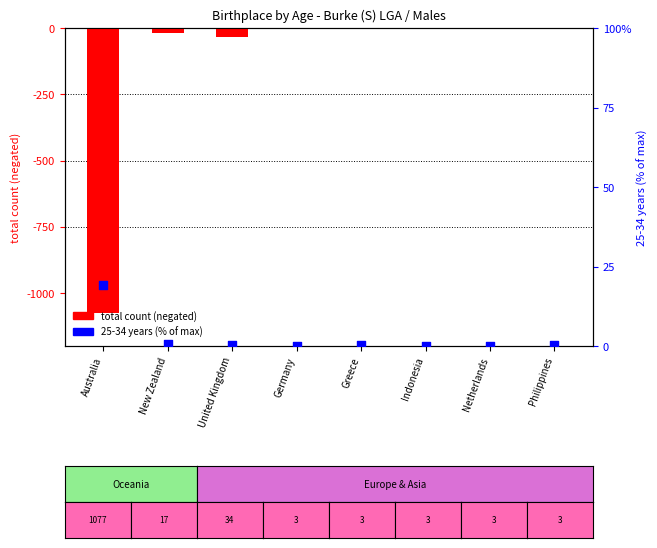

Which series has the widest spread of Y values?

total count (negated)